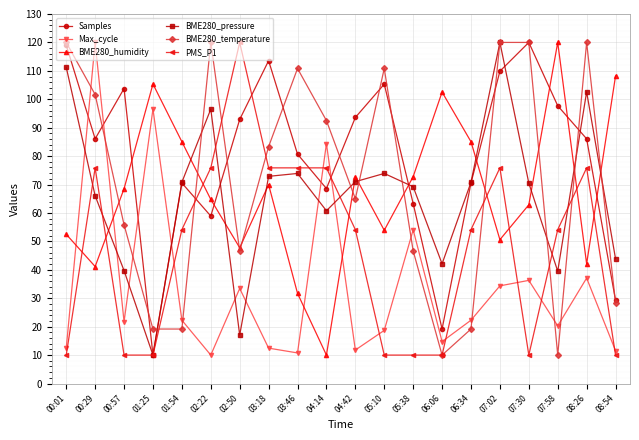

What is the greatest value displayed?

120.0